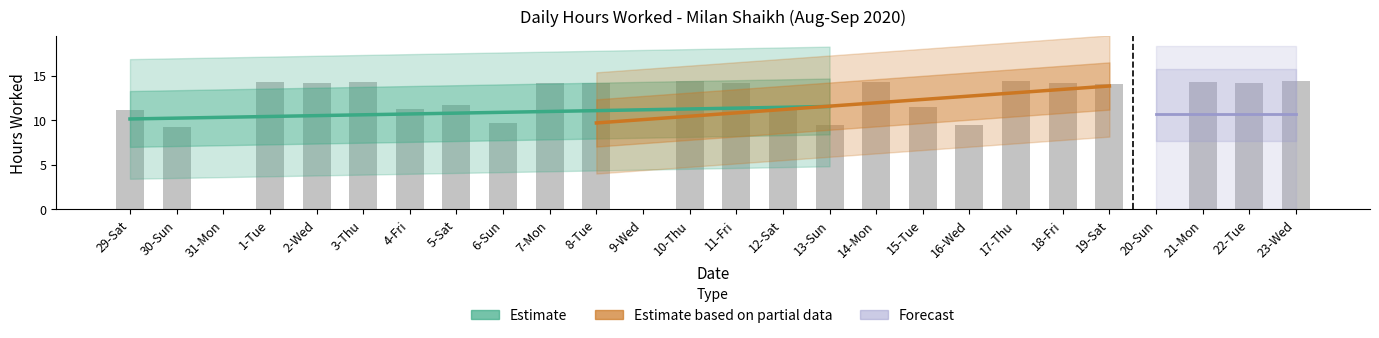

List the labels in order of value, smallest first.

31-Mon, 9-Wed, 20-Sun, 30-Sun, 13-Sun, 16-Wed, 6-Sun, 12-Sat, 29-Sat, 4-Fri, 15-Tue, 5-Sat, 19-Sat, 2-Wed, 18-Fri, 22-Tue, 8-Tue, 7-Mon, 11-Fri, 14-Mon, 21-Mon, 1-Tue, 3-Thu, 23-Wed, 17-Thu, 10-Thu